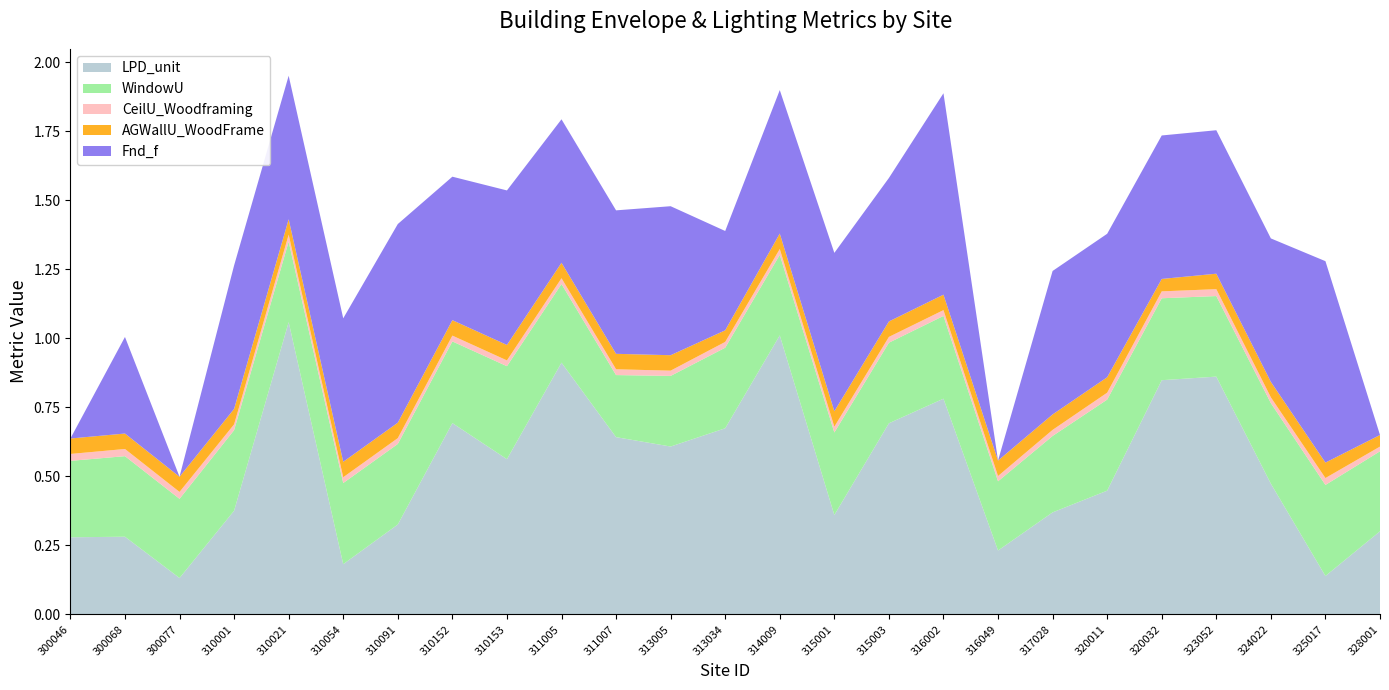

Reading left to right, transcribe all the data shown in this chart.

LPD_unit: 0.3	0.3	0.1	0.4	1.1	0.2	0.3	0.7	0.6	0.9	0.6	0.6	0.7	1.0	0.4	0.7	0.8	0.2	0.4	0.4	0.8	0.9	0.5	0.1	0.3
WindowU: 0.3	0.3	0.3	0.3	0.3	0.3	0.3	0.3	0.3	0.3	0.2	0.3	0.3	0.3	0.3	0.3	0.3	0.3	0.3	0.3	0.3	0.3	0.3	0.3	0.3
CeilU_Woodframing: 0.0	0.0	0.0	0.0	0.0	0.0	0.0	0.0	0.0	0.0	0.0	0.0	0.0	0.0	0.0	0.0	0.0	0.0	0.0	0.0	0.0	0.0	0.0	0.0	0.0
AGWallU_WoodFrame: 0.1	0.1	0.1	0.1	0.1	0.1	0.1	0.1	0.1	0.1	0.1	0.1	0.0	0.1	0.1	0.1	0.1	0.1	0.1	0.1	0.0	0.1	0.1	0.1	0.0
Fnd_f: 0.0	0.3	0.0	0.5	0.5	0.5	0.7	0.5	0.6	0.5	0.5	0.5	0.4	0.5	0.6	0.5	0.7	0.0	0.5	0.5	0.5	0.5	0.5	0.7	0.0